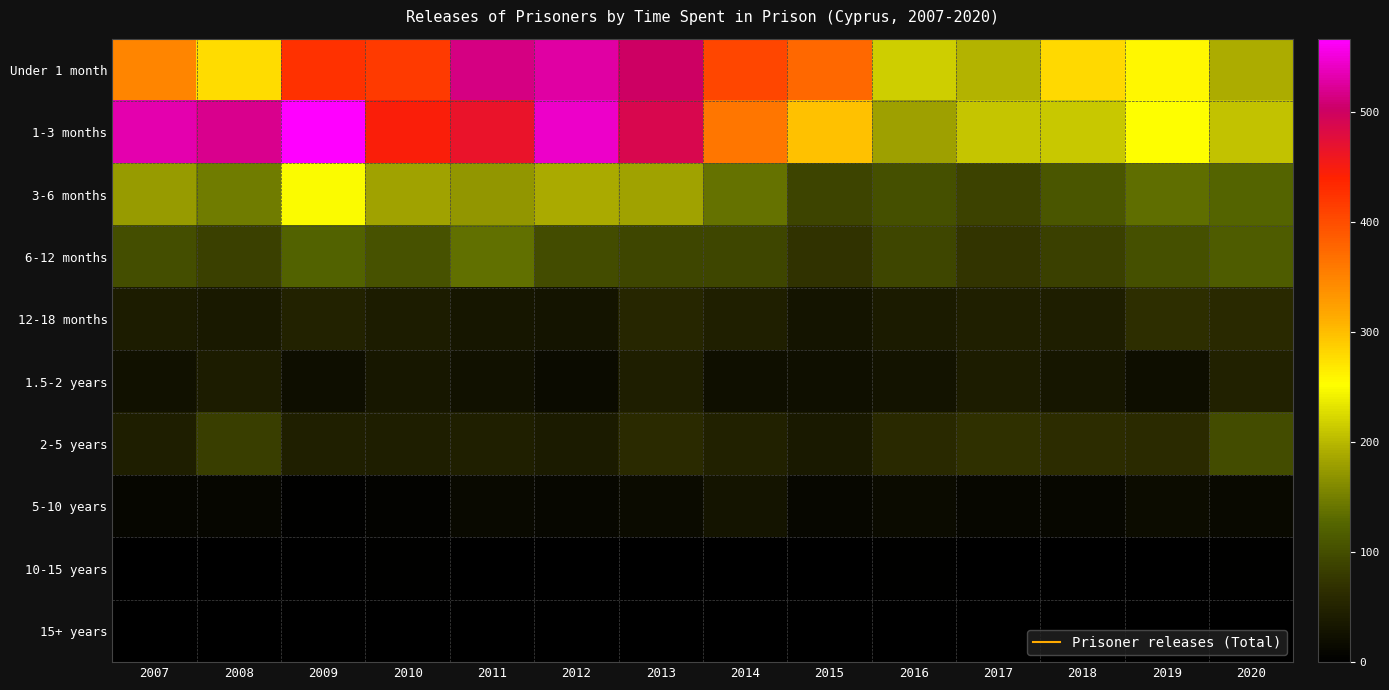

Which category has the lowest value across all series?

2007